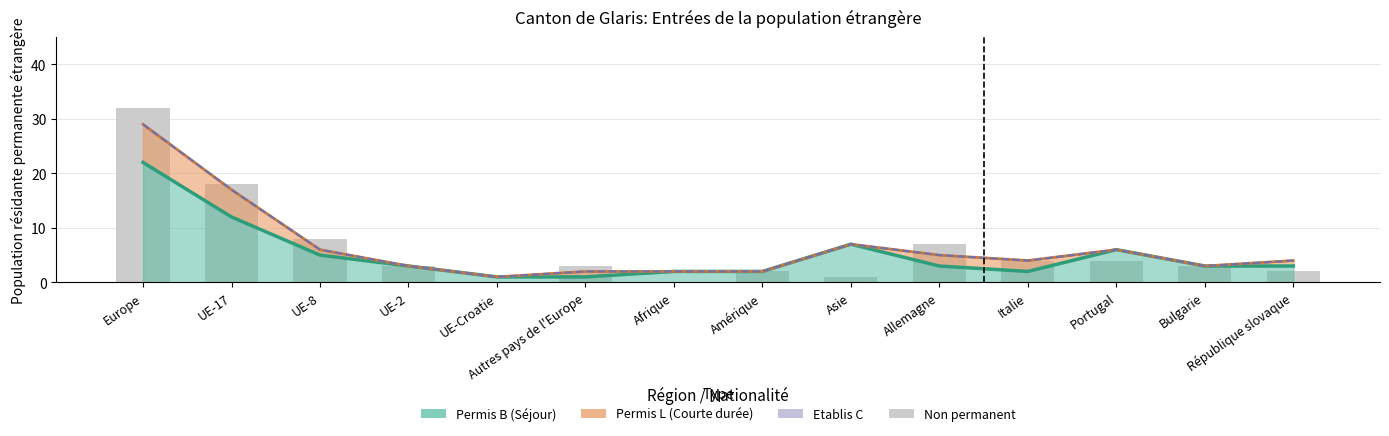

Reading left to right, extract all data points from this chart.

32	18	8	3	0	3	0	2	1	7	4	4	3	2